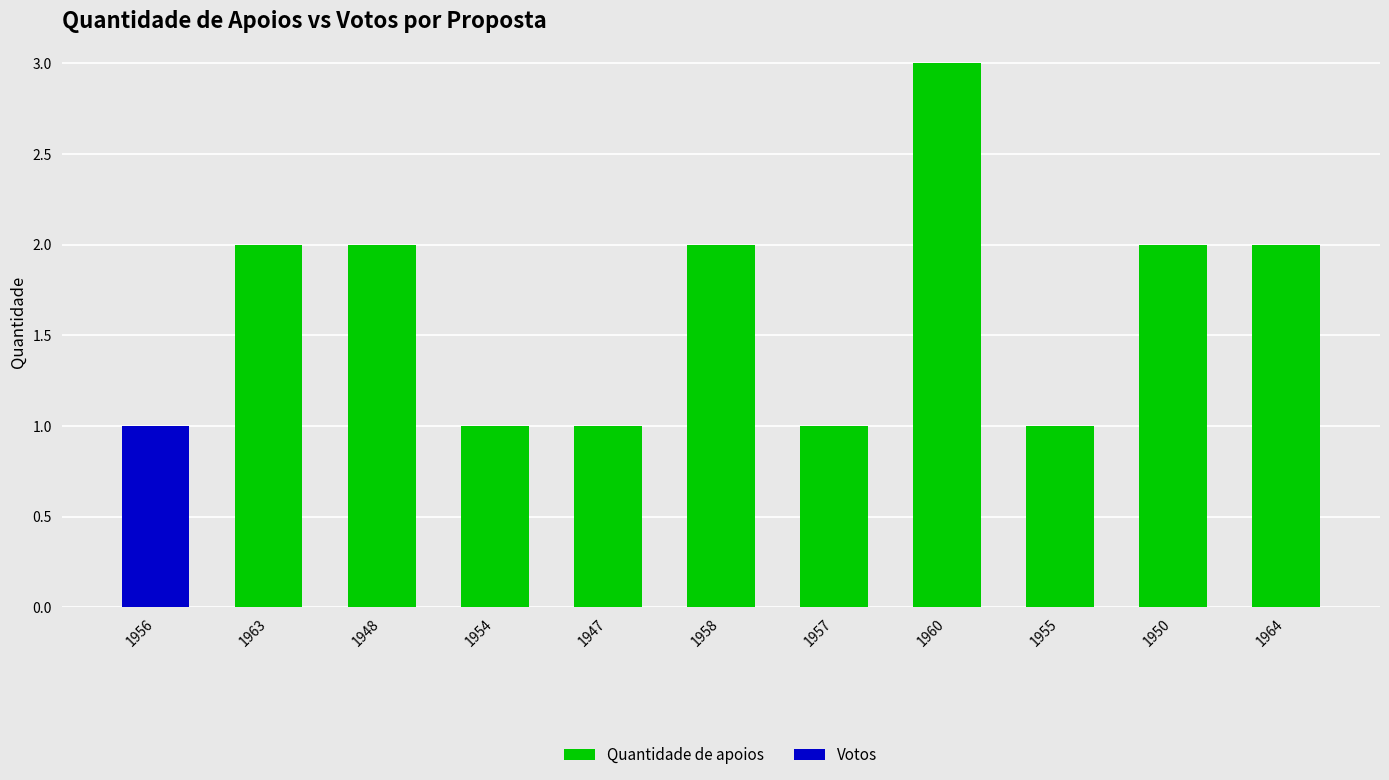

Where is Quantidade de apoios nearest to the value 2?

1963